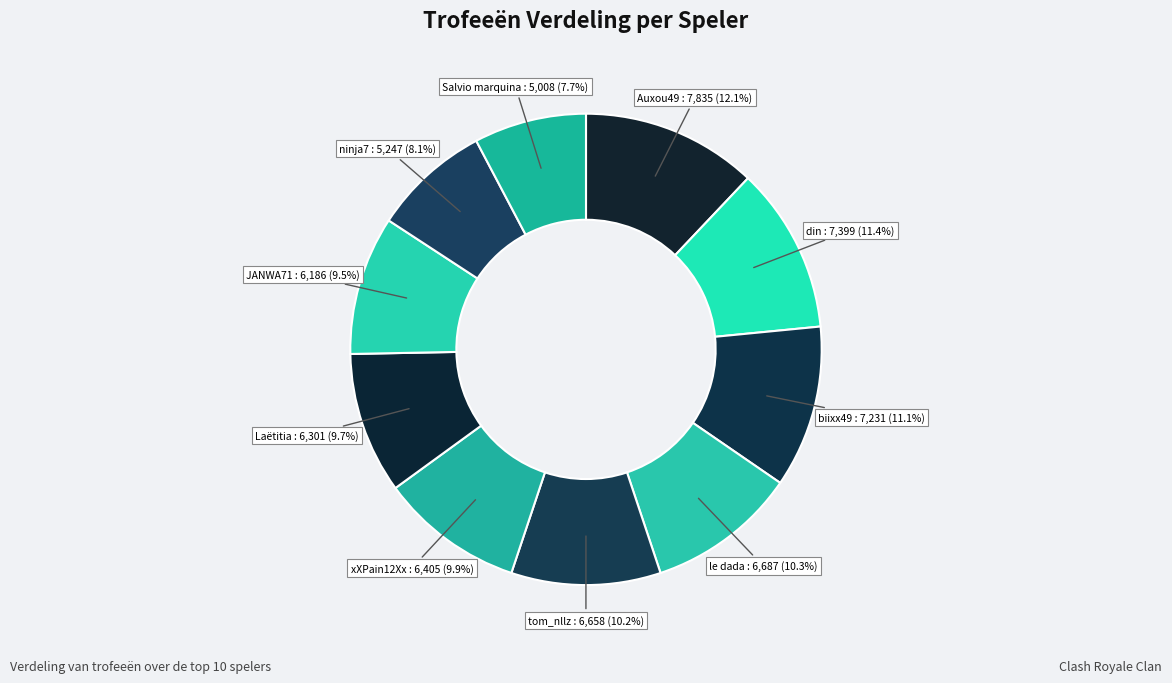

The xXPain12Xx slice represents 1% of the pie. True or false?

False